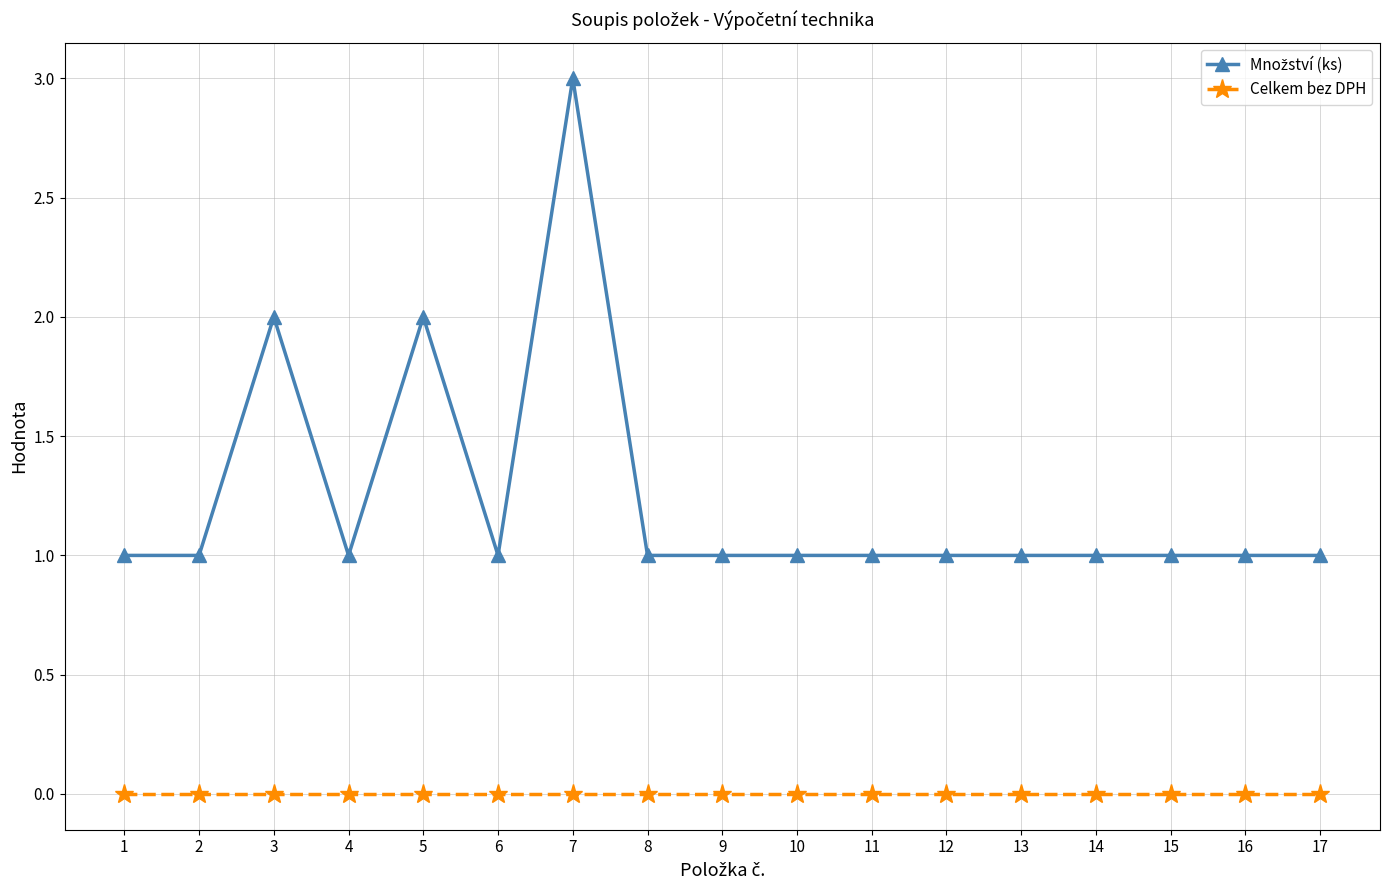

What is the maximum value shown in the chart?

3